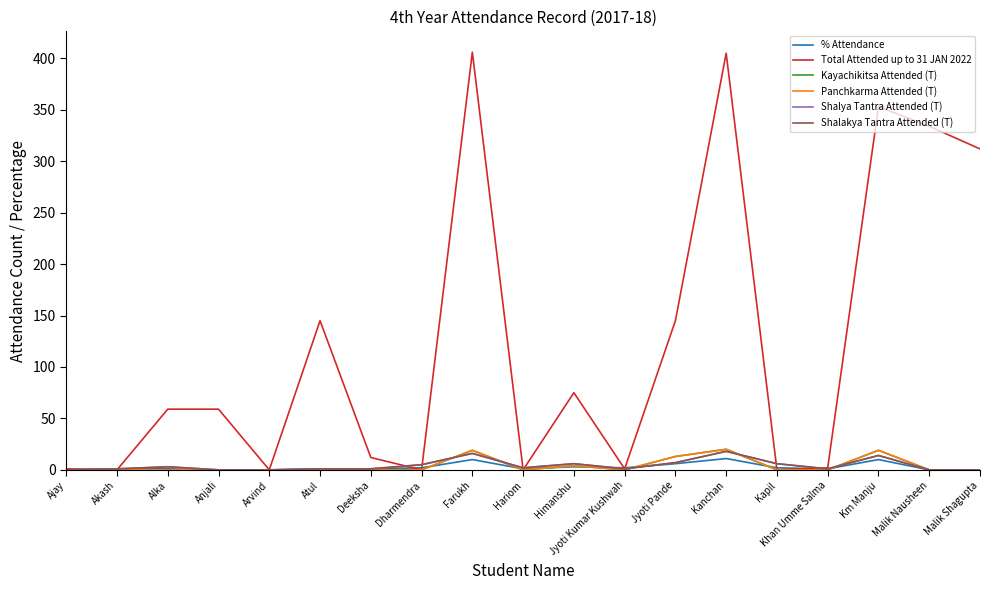

Which series ends up on top after the final intersection of Shalya Tantra Attended (T) and Panchkarma Attended (T)?

Panchkarma Attended (T)